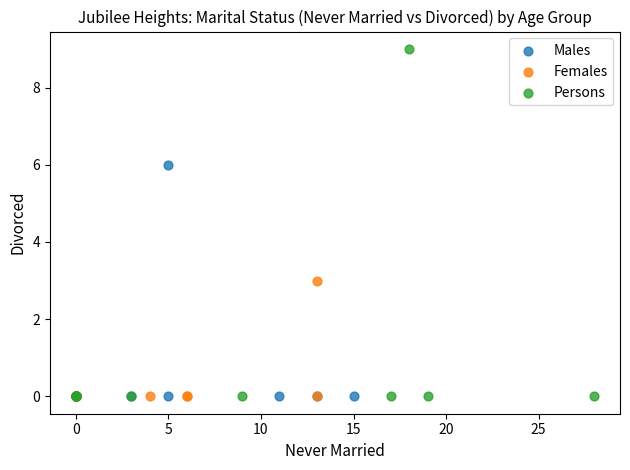

Which series has the largest Y range (max minus min)?

Persons